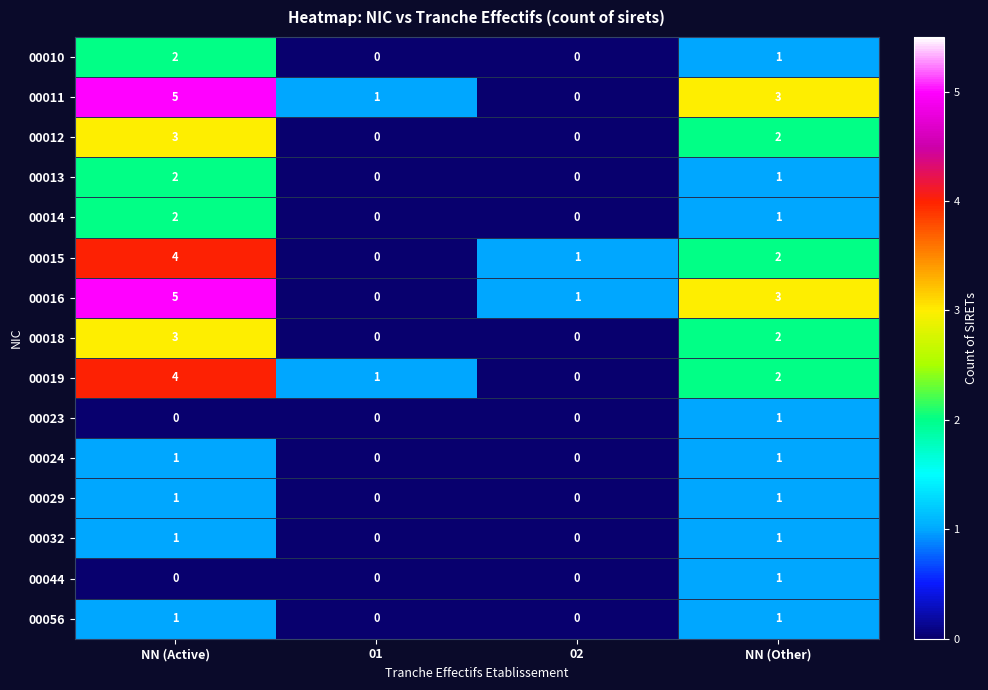

Count the 00016 values in the range 1 to 5.

3